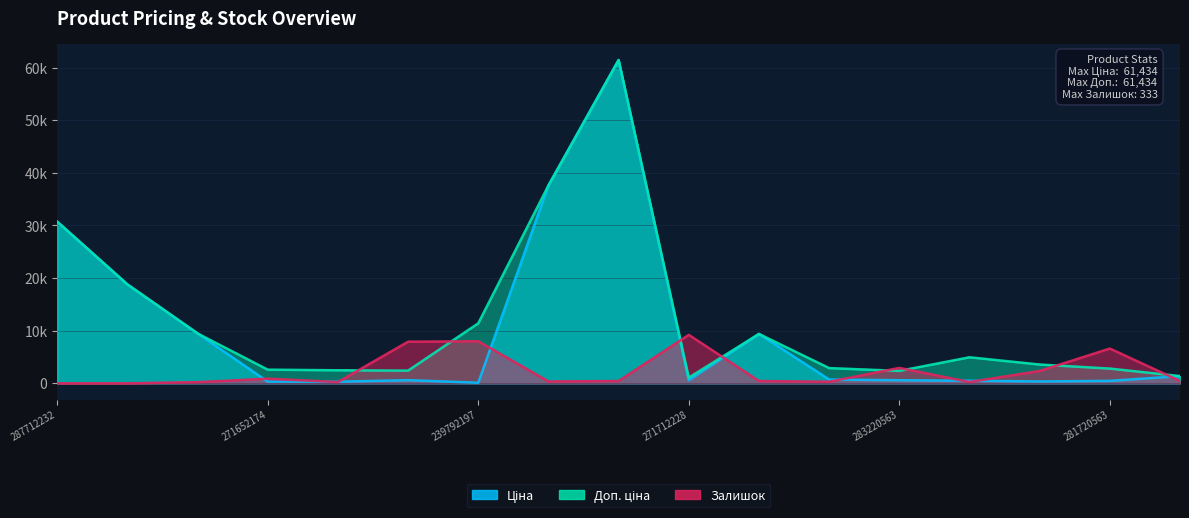

In Залишок, how many points are higher than both neighbors (excluding endpoints)?

5